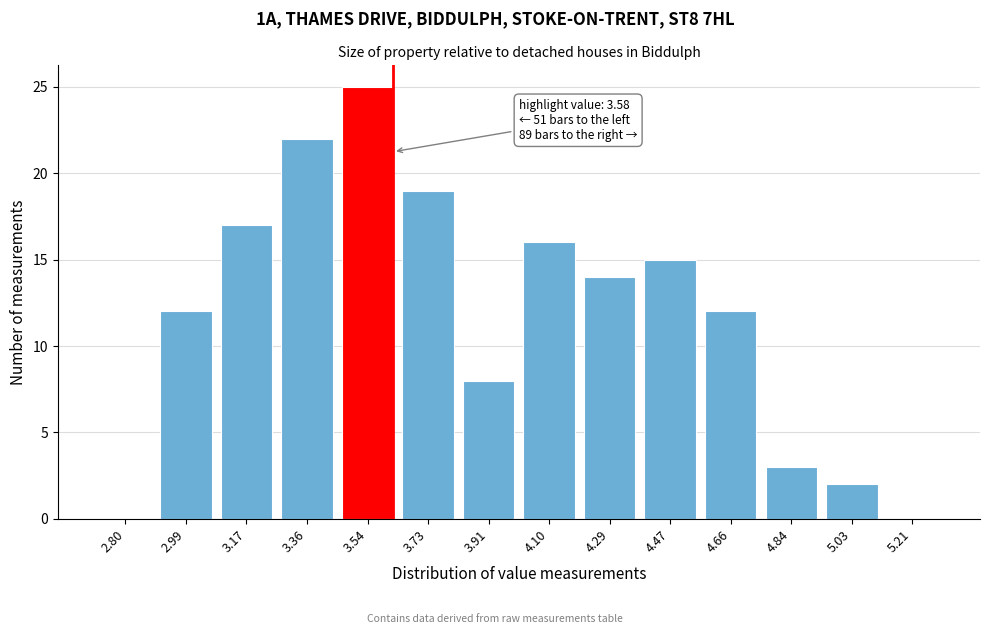

Reading left to right, extract all data points from this chart.

2.80=0	2.99=12	3.17=17	3.36=22	3.54=25	3.73=19	3.91=8	4.10=16	4.29=14	4.47=15	4.66=12	4.84=3	5.03=2	5.21=0